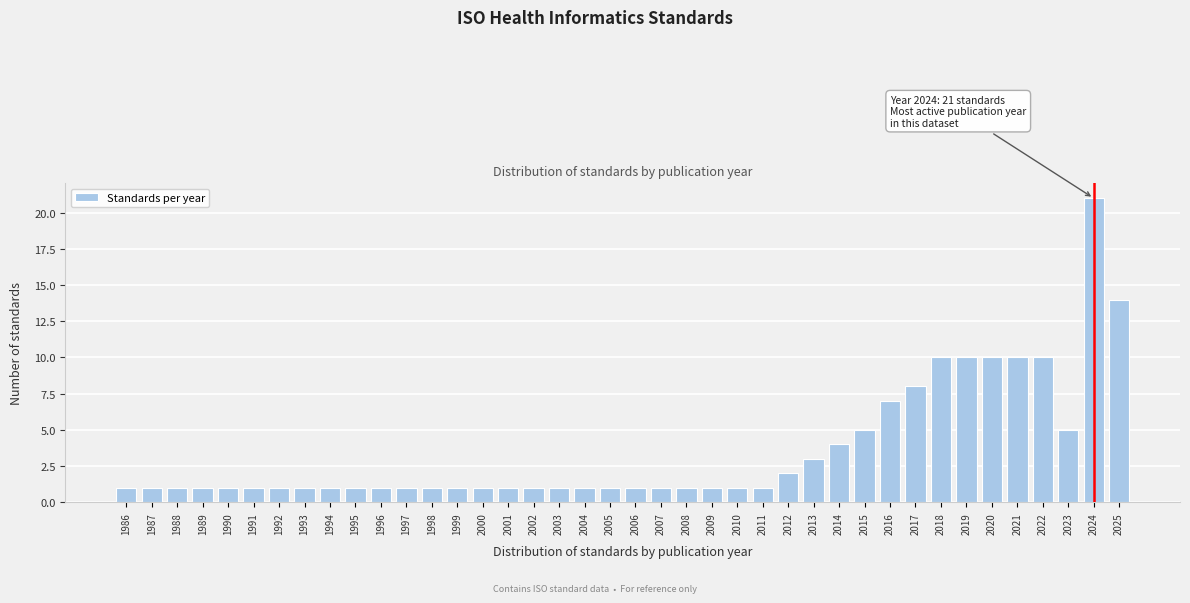

What is the sum of all values?

145